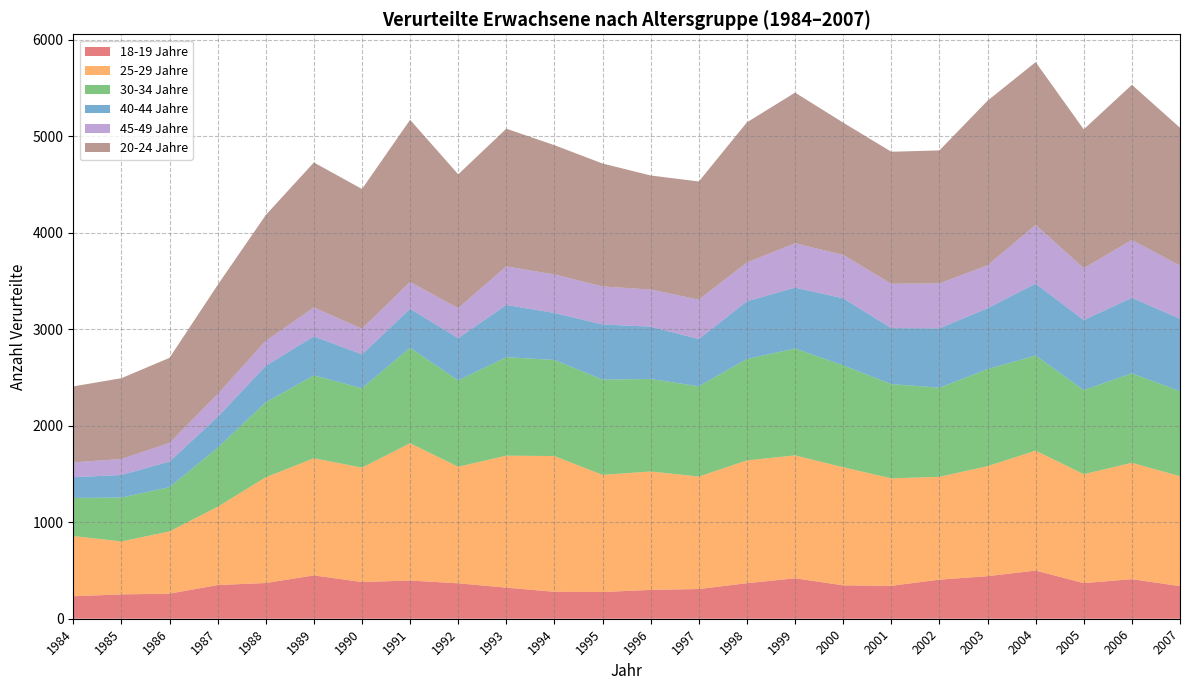

Reading left to right, what are all the values shown in this chart?

18-19 Jahre: 1984=233	1985=252	1986=260	1987=349	1988=370	1989=449	1990=380	1991=396	1992=367	1993=322	1994=279	1995=277	1996=299	1997=308	1998=368	1999=419	2000=346	2001=341	2002=405	2003=441	2004=499	2005=369	2006=410	2007=338
25-29 Jahre: 1984=624	1985=549	1986=645	1987=811	1988=1096	1989=1214	1990=1186	1991=1423	1992=1208	1993=1368	1994=1407	1995=1214	1996=1227	1997=1165	1998=1273	1999=1274	2000=1224	2001=1114	2002=1066	2003=1140	2004=1243	2005=1129	2006=1206	2007=1139
30-34 Jahre: 1984=395	1985=455	1986=458	1987=612	1988=777	1989=859	1990=823	1991=989	1992=895	1993=1021	1994=996	1995=987	1996=959	1997=936	1998=1051	1999=1108	2000=1056	2001=977	2002=923	2003=1006	2004=986	2005=872	2006=927	2007=881
40-44 Jahre: 1984=215	1985=234	1986=266	1987=320	1988=378	1989=405	1990=351	1991=404	1992=439	1993=541	1994=487	1995=572	1996=542	1997=490	1998=598	1999=631	2000=695	2001=580	2002=616	2003=631	2004=745	2005=726	2006=783	2007=751
45-49 Jahre: 1984=154	1985=165	1986=193	1987=235	1988=259	1989=299	1990=266	1991=278	1992=310	1993=400	1994=399	1995=394	1996=385	1997=408	1998=402	1999=459	2000=450	2001=460	2002=465	2003=445	2004=608	2005=537	2006=600	2007=551
20-24 Jahre: 1984=787	1985=838	1986=882	1987=1132	1988=1304	1989=1503	1990=1448	1991=1681	1992=1387	1993=1427	1994=1340	1995=1274	1996=1182	1997=1225	1998=1453	1999=1562	2000=1371	2001=1368	2002=1379	2003=1706	2004=1688	2005=1439	2006=1608	2007=1429